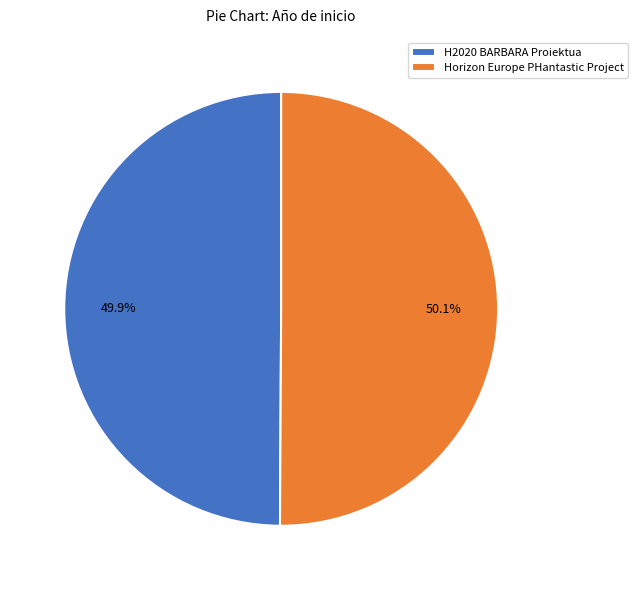

Is there any slice that represents more than half of the pie?

Yes